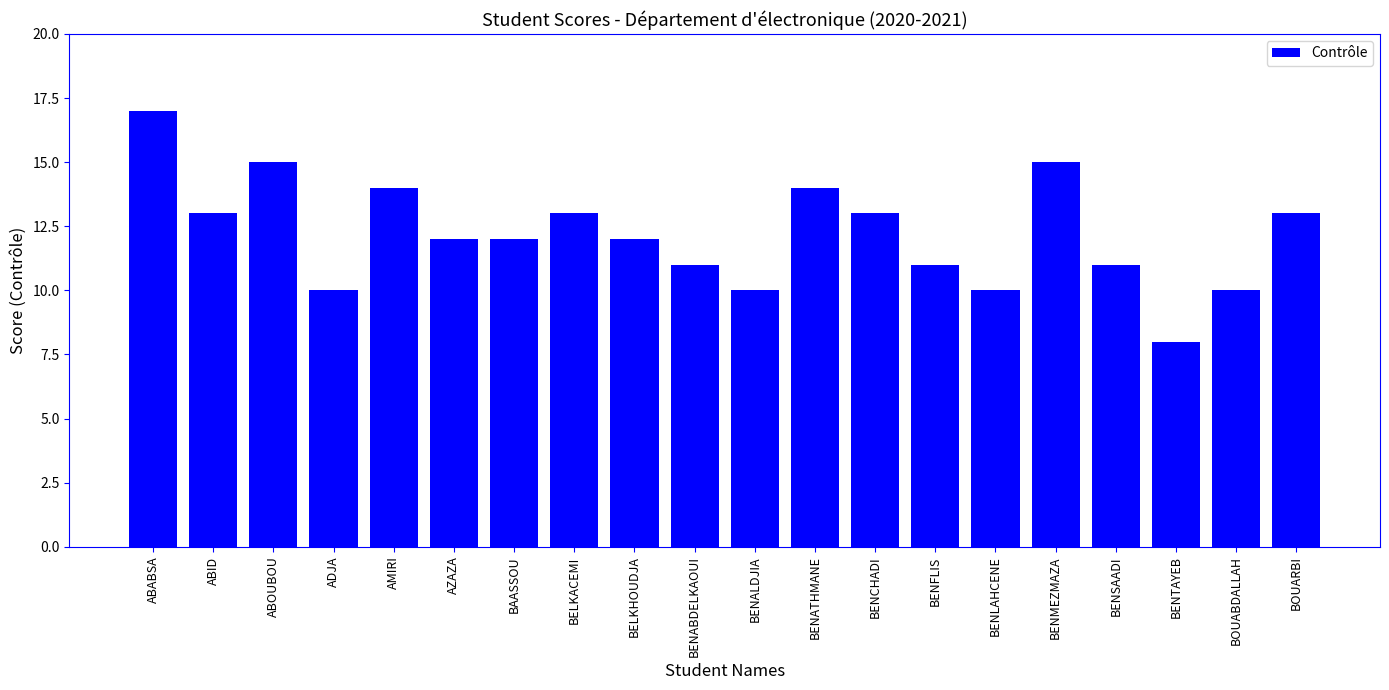

Reading left to right, transcribe all the data shown in this chart.

17	13	15	10	14	12	12	13	12	11	10	14	13	11	10	15	11	8	10	13